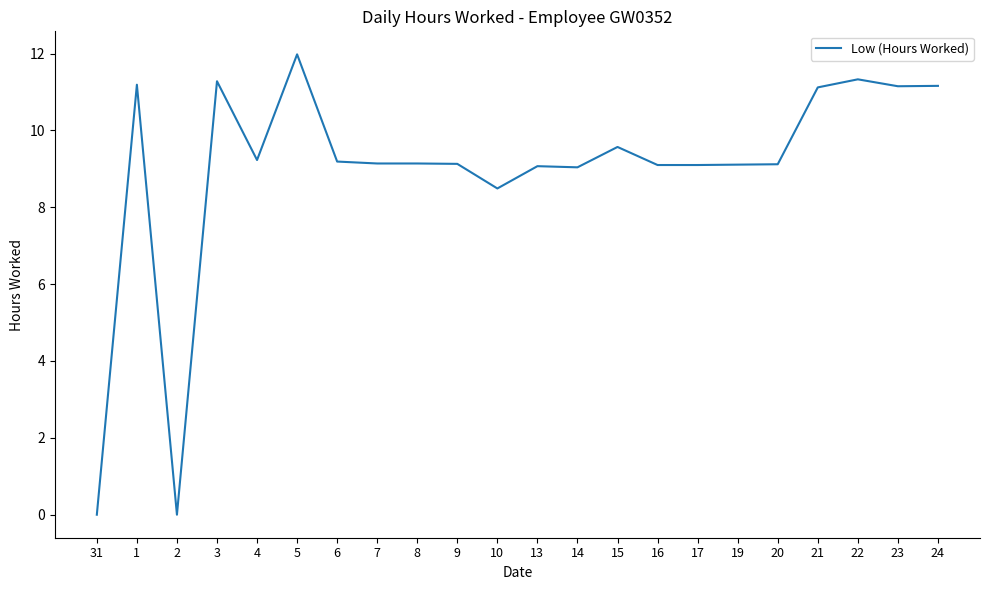

At which label does the data first exceed 9?

1